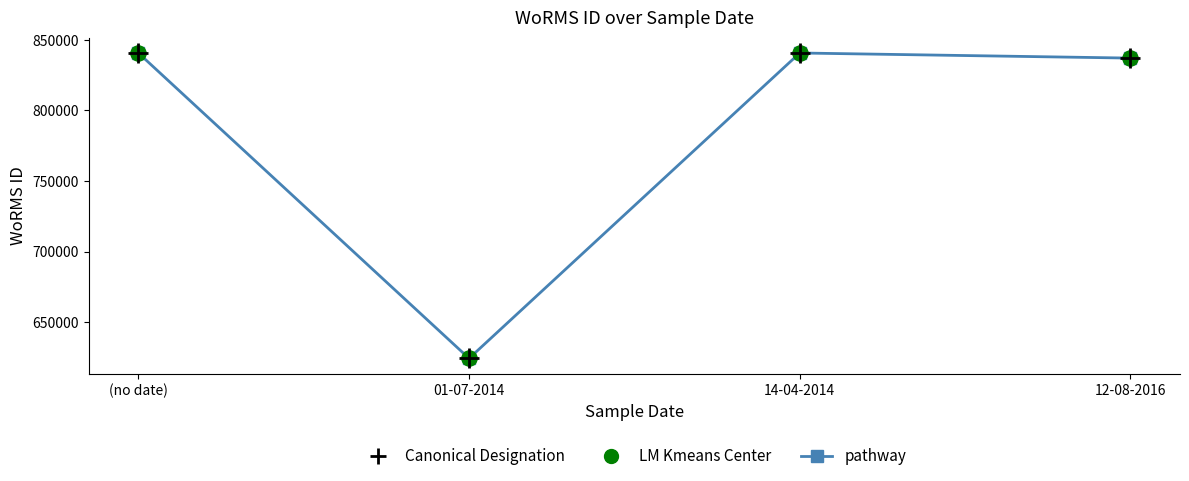

What is the value of the 2nd point from the left?

624513